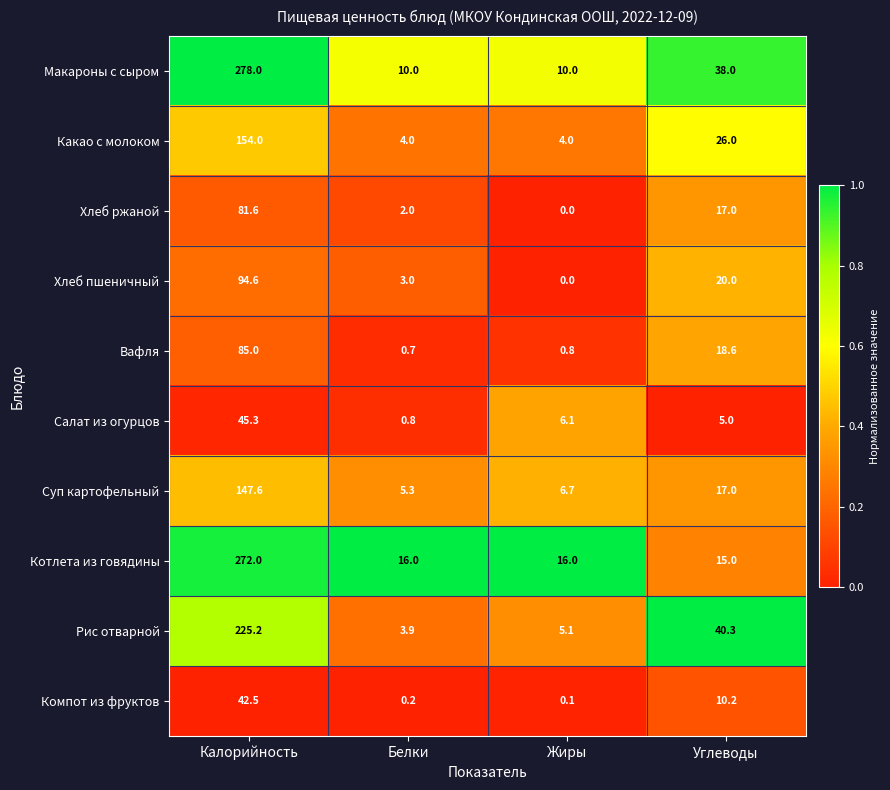

At Калорийность, list the series in order from largest to smallest.

Макароны с сыром, Котлета из говядины, Рис отварной, Какао с молоком, Суп картофельный, Хлеб пшеничный, Вафля, Хлеб ржаной, Салат из огурцов, Компот из фруктов